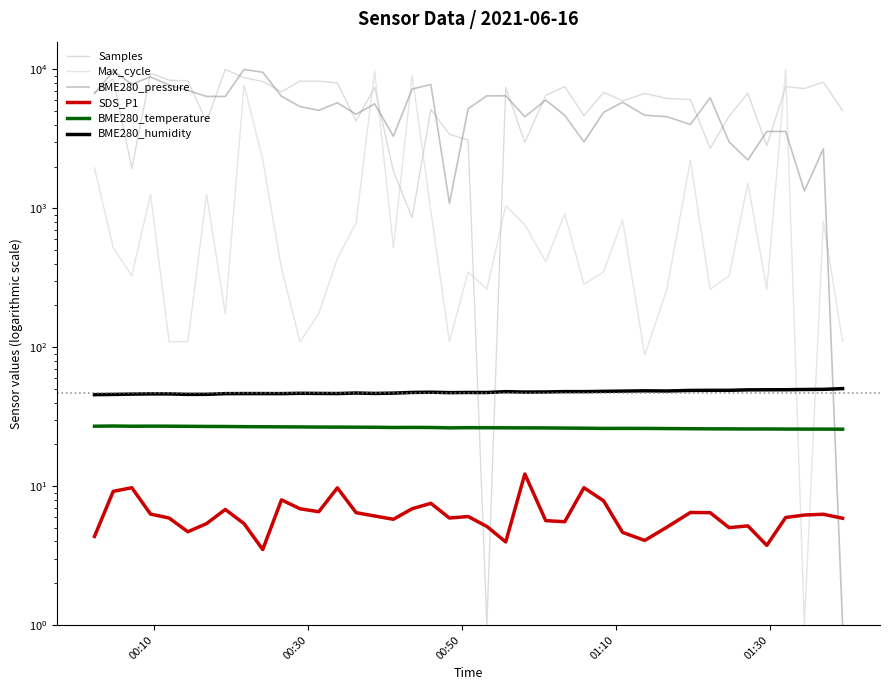

Rank the series by their maximum value, from lowest to highest.

SDS_P1, BME280_temperature, BME280_humidity, BME280_pressure, Max_cycle, Samples